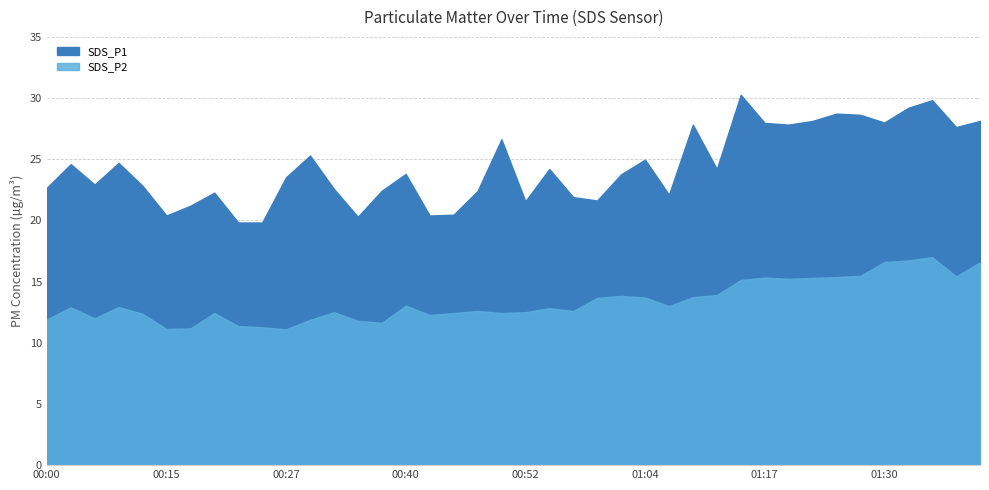

True or false: SDS_P1 and SDS_P2 cross at least once.

False